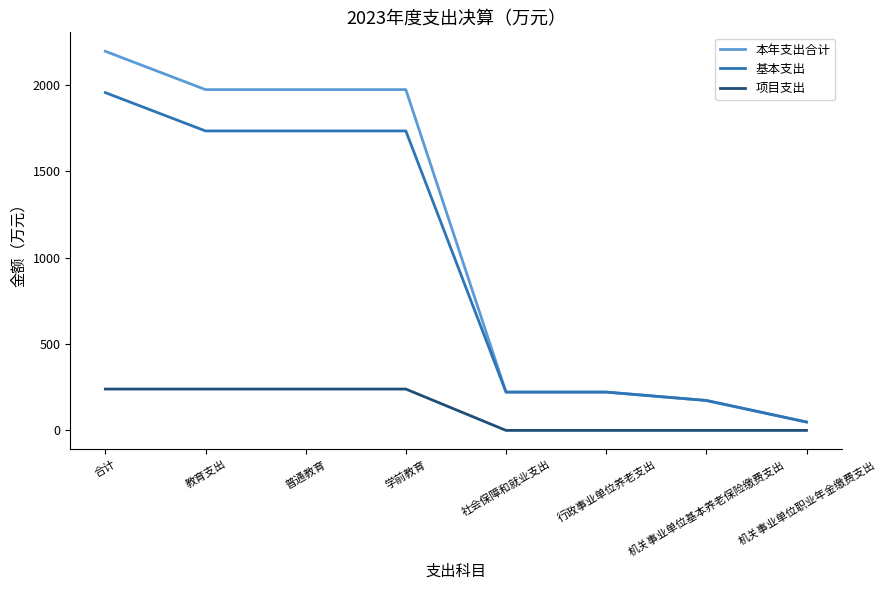

What is the sum of the 基本支出 values at 社会保障和就业支出 and 学前教育?

1955.1